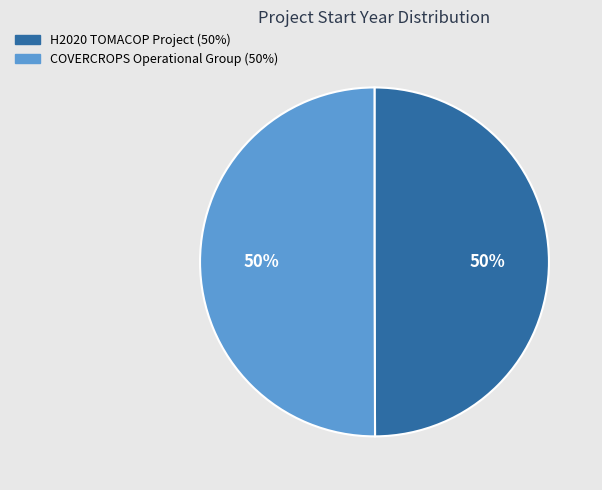

Is the sum of COVERCROPS Operational Group and H2020 TOMACOP Project greater than half?

Yes